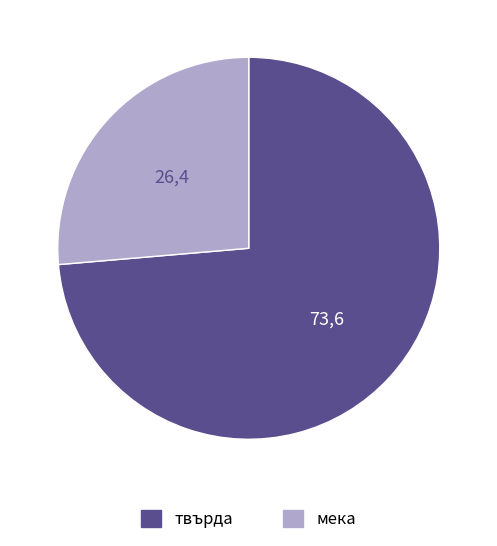

Is there a majority slice in this chart?

Yes